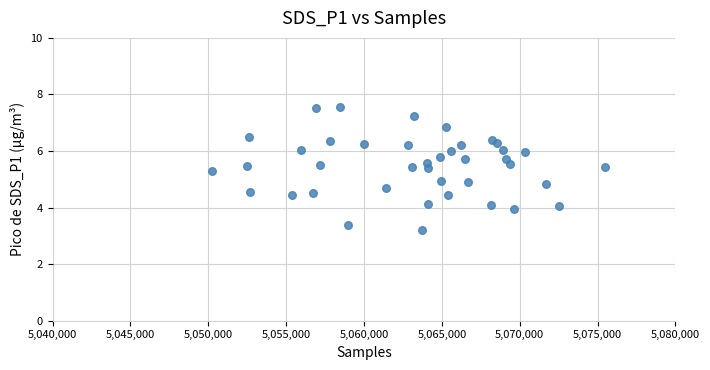

What is the range of X values (max minus min)?

25265.0